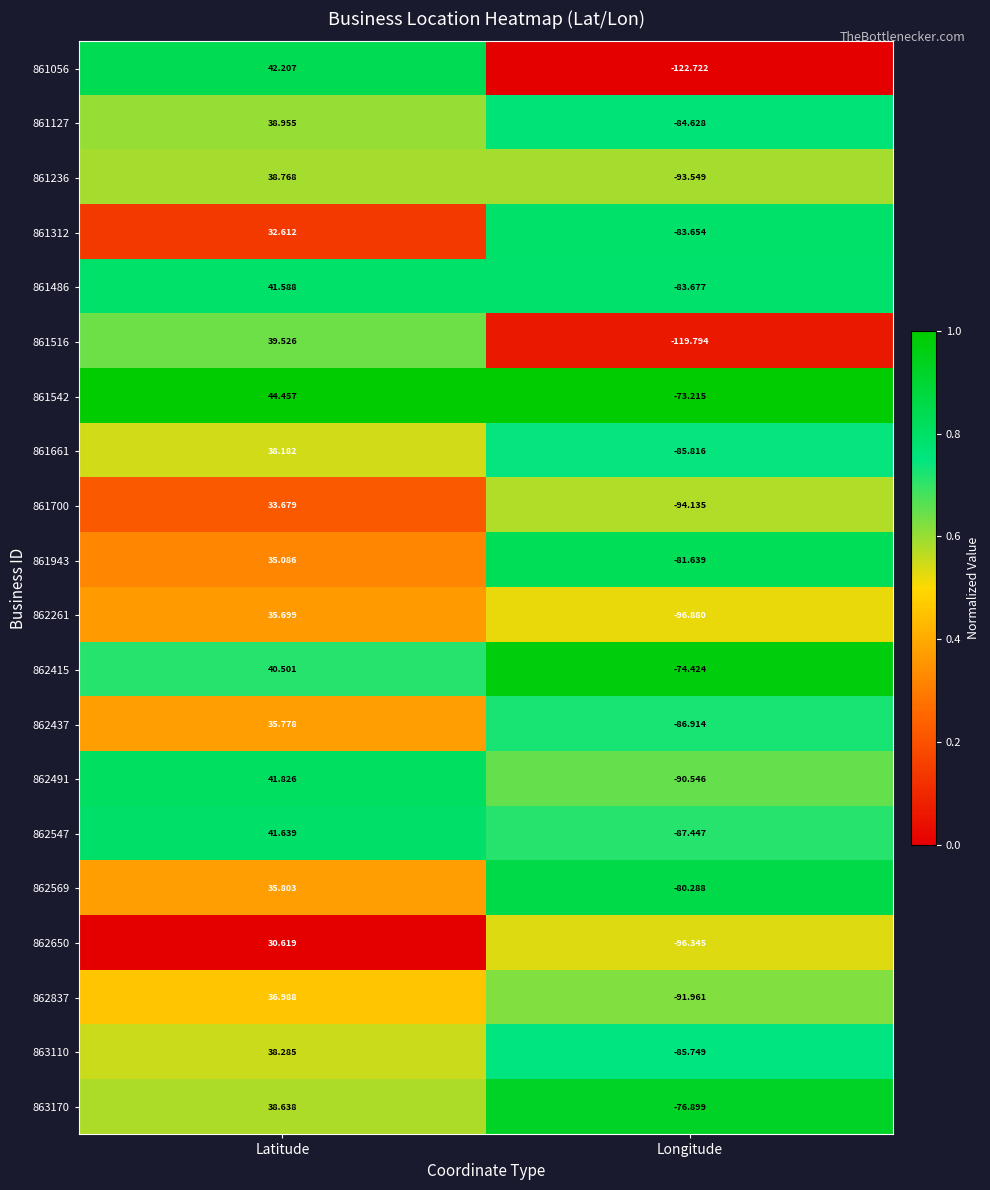

Rank the categories by 862491 value from lowest to highest.

Longitude, Latitude